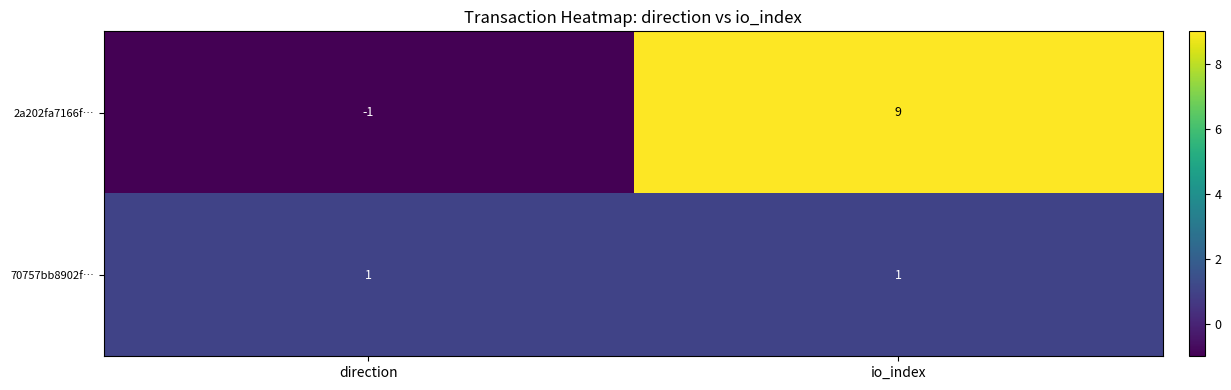

Which series changed the most between direction and io_index?

2a202fa7166f…